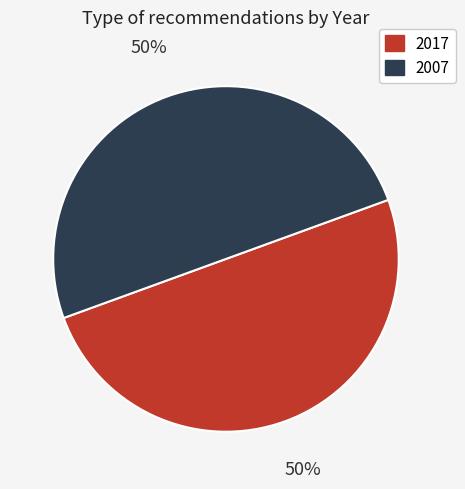

To the nearest percent, what is the average slice percentage?

50%